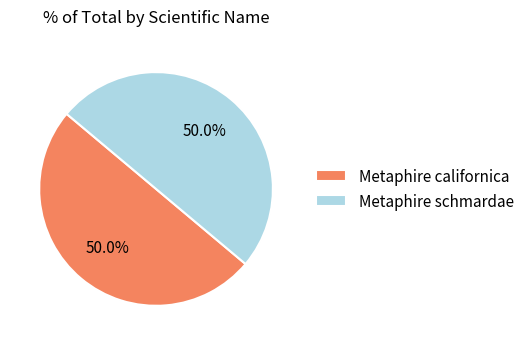

What is the ratio of the value at Metaphire californica to the value at Metaphire schmardae?

1.0